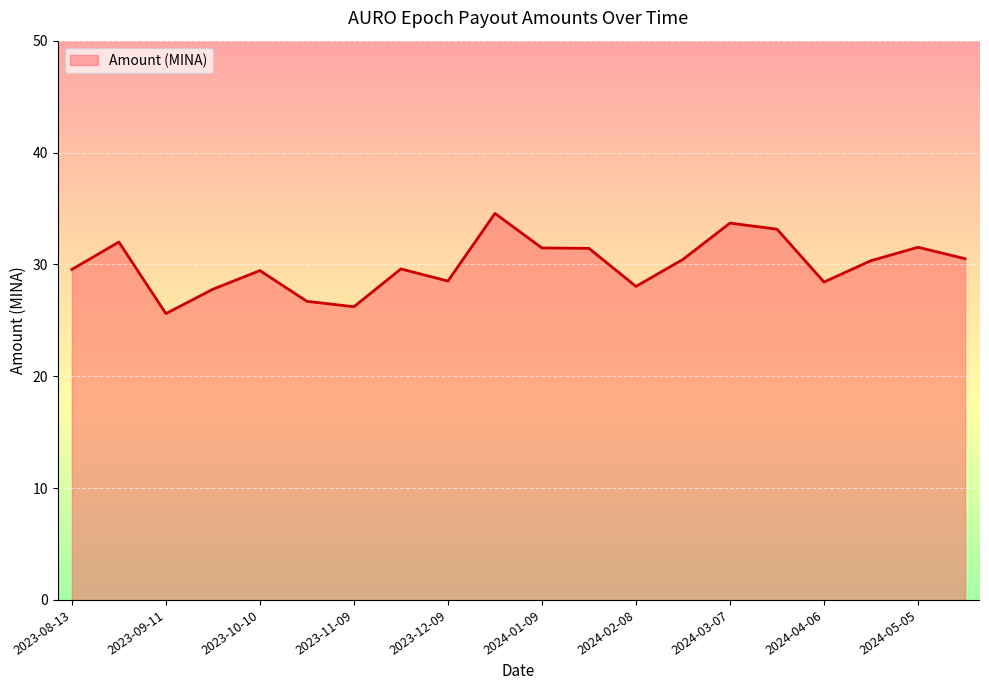

What is the difference between the maximum and minimum values?

9.0